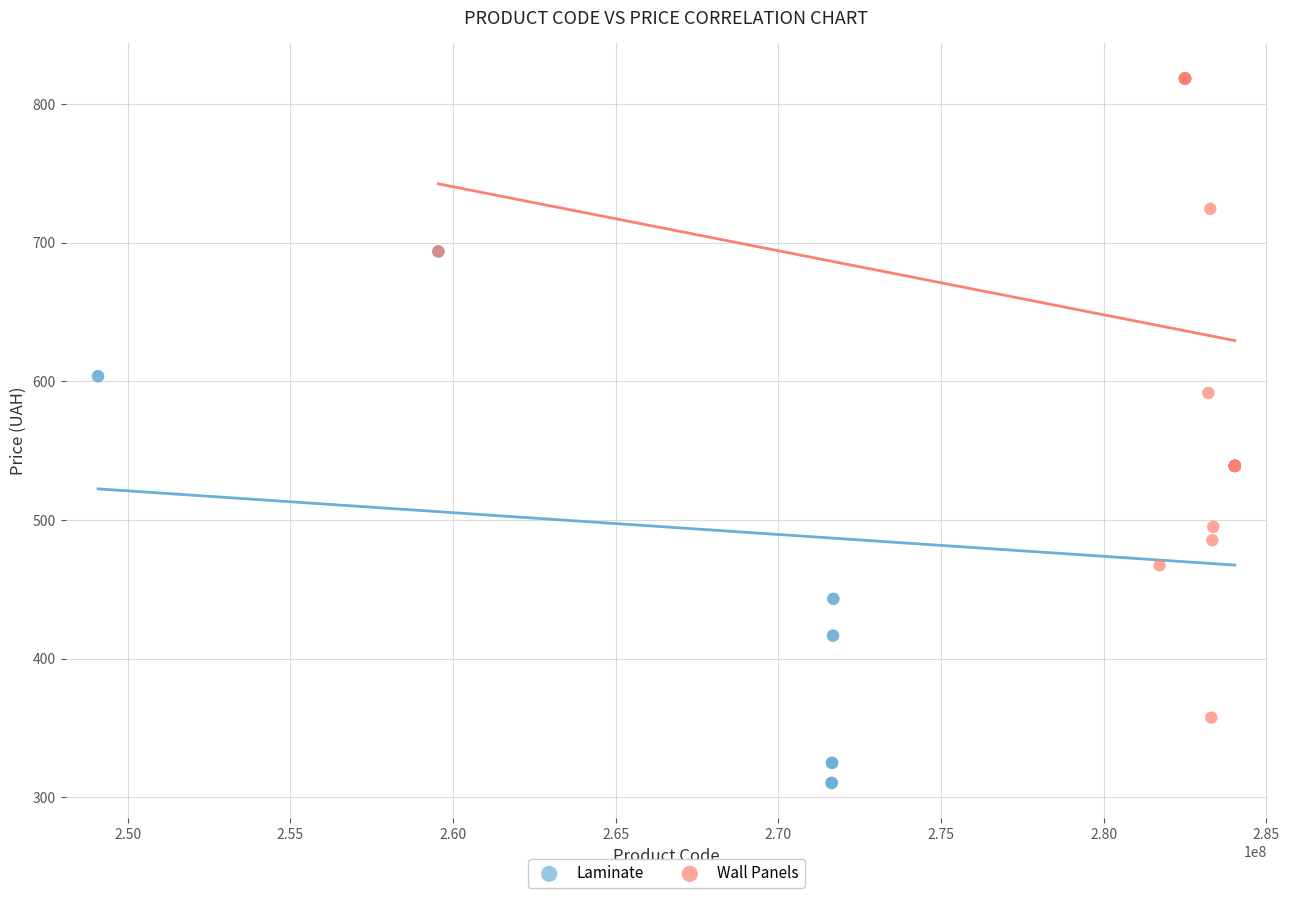

Which series contains the lowest Y value?

Laminate